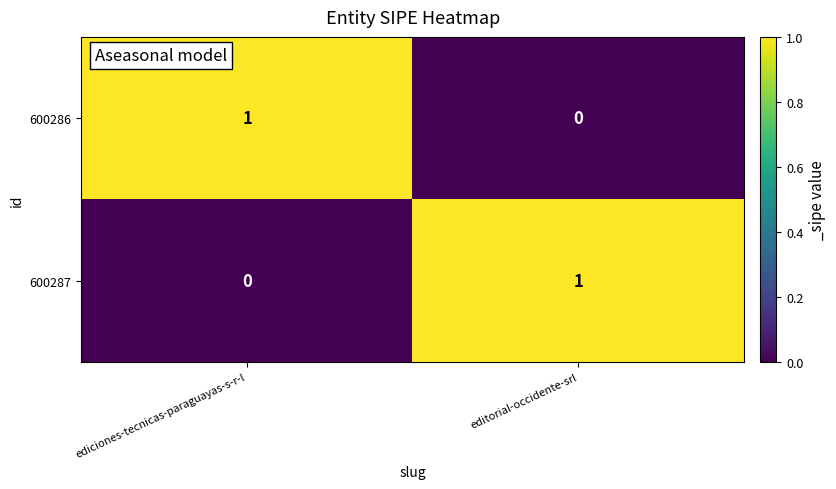

Reading left to right, extract all data points from this chart.

600286: 1	0
600287: 0	1